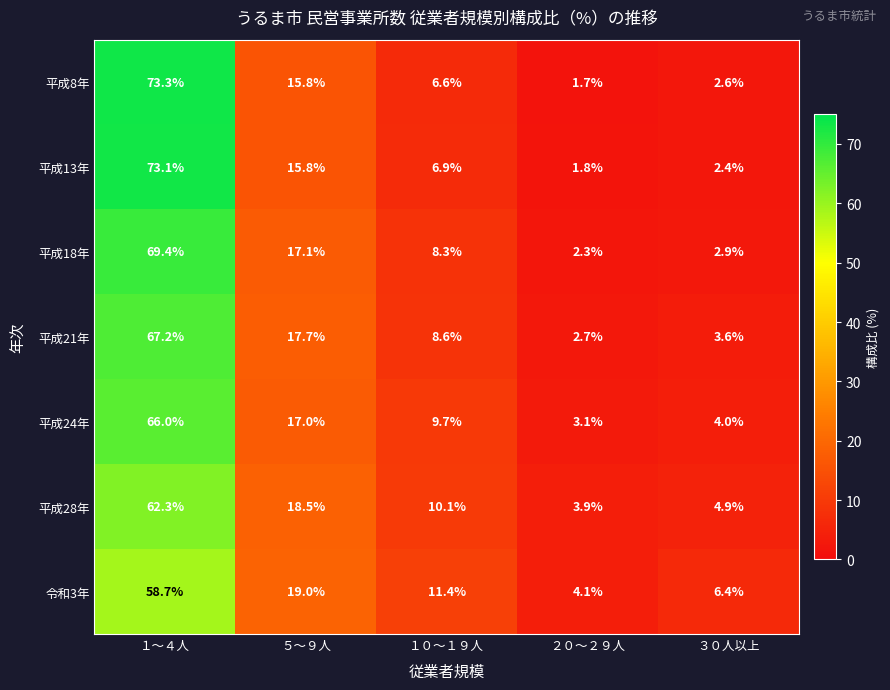

At how many categories does at least one series exceed 26?

1